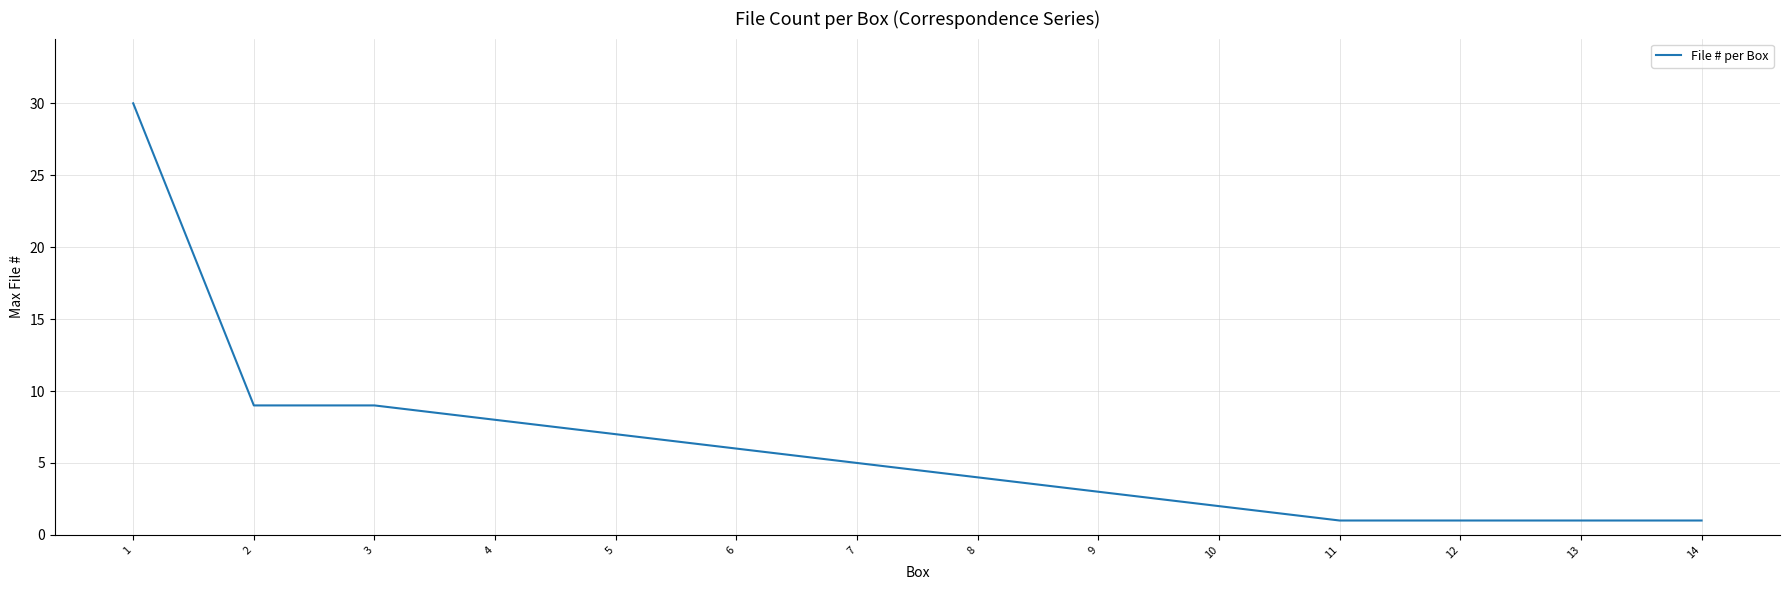

What is the approximate value at 4, to the nearest 10?

10